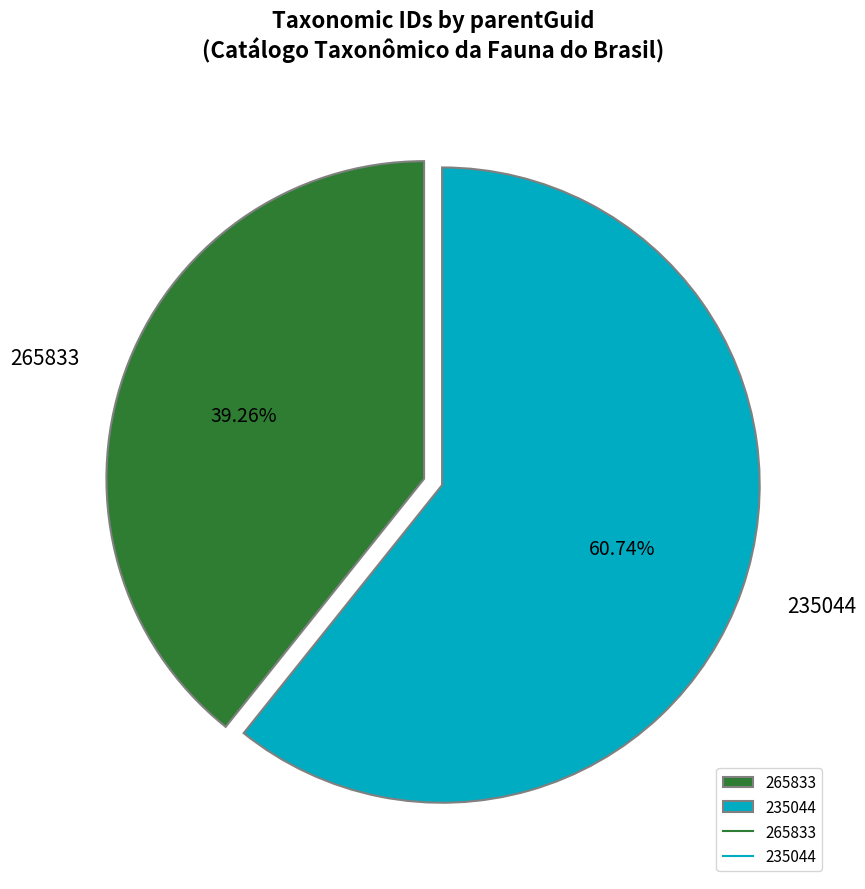

What percentage is the 235044 slice, to the nearest percent?

61%